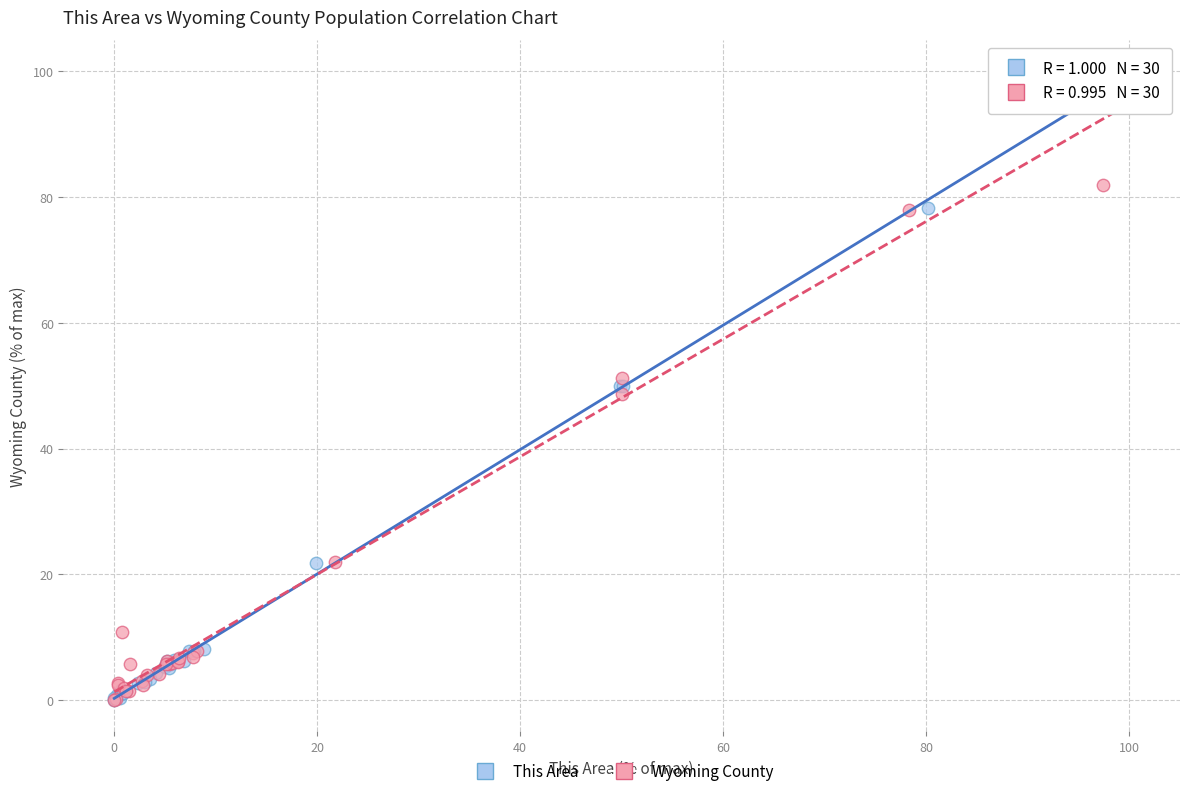

What are all the series names shown in the legend?

This Area, Wyoming County